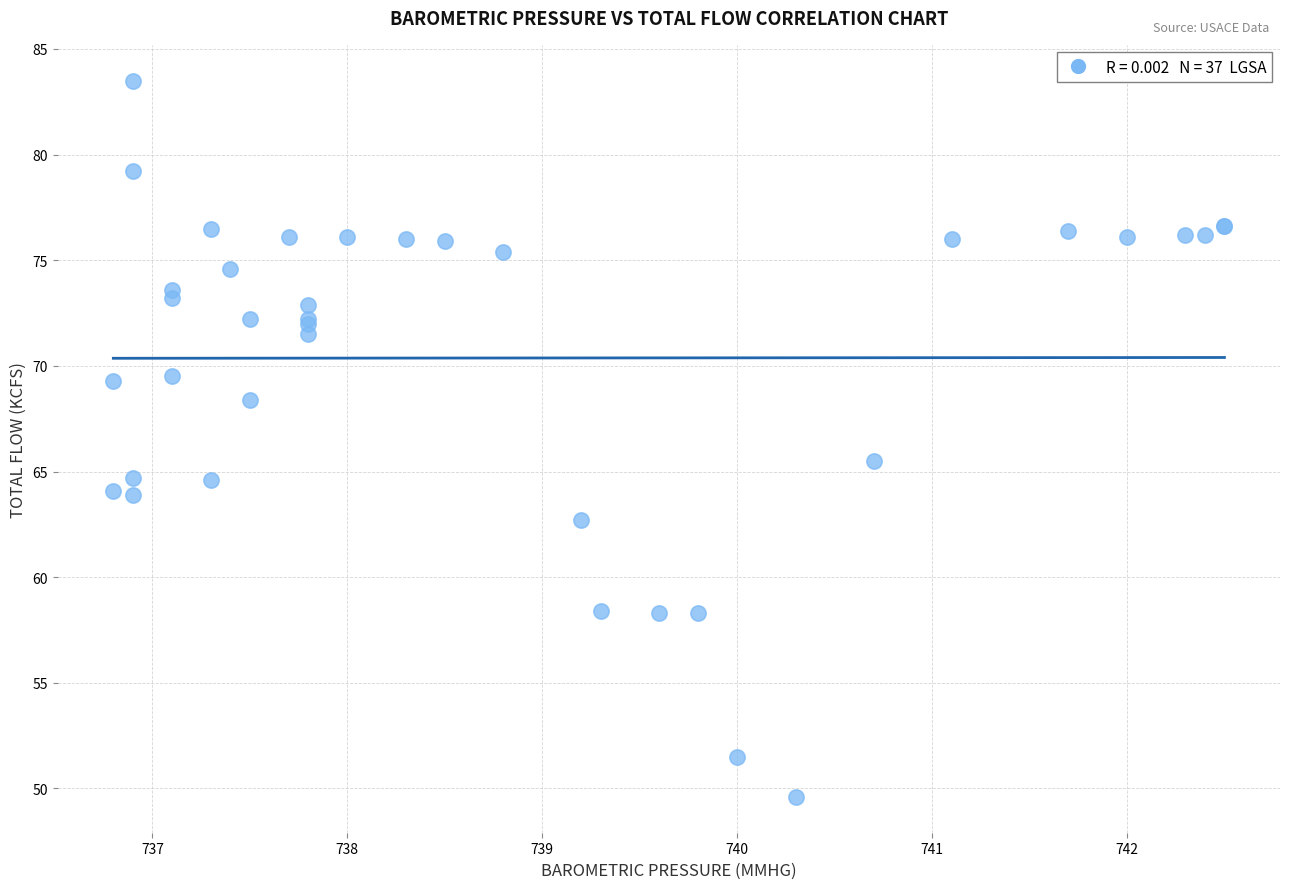

What Y value in the scatter plot is closest to 66?

65.5